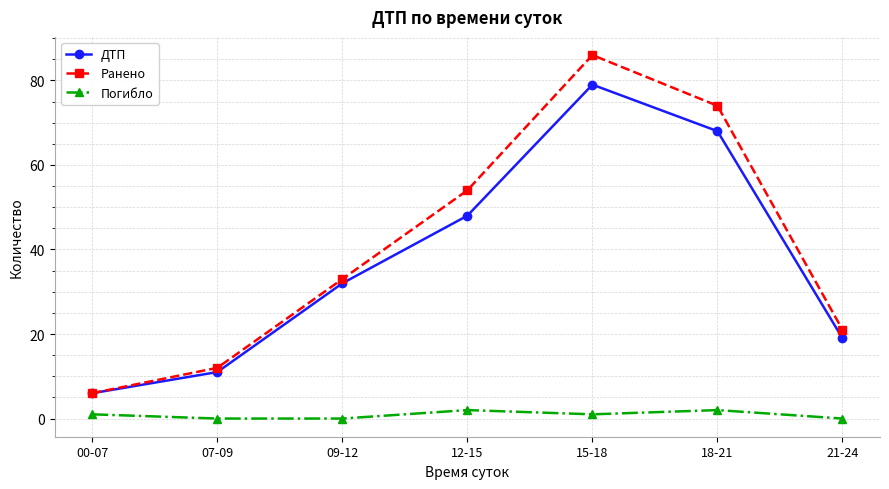

True or false: ДТП has more than 0 points higher than both neighbors.

True